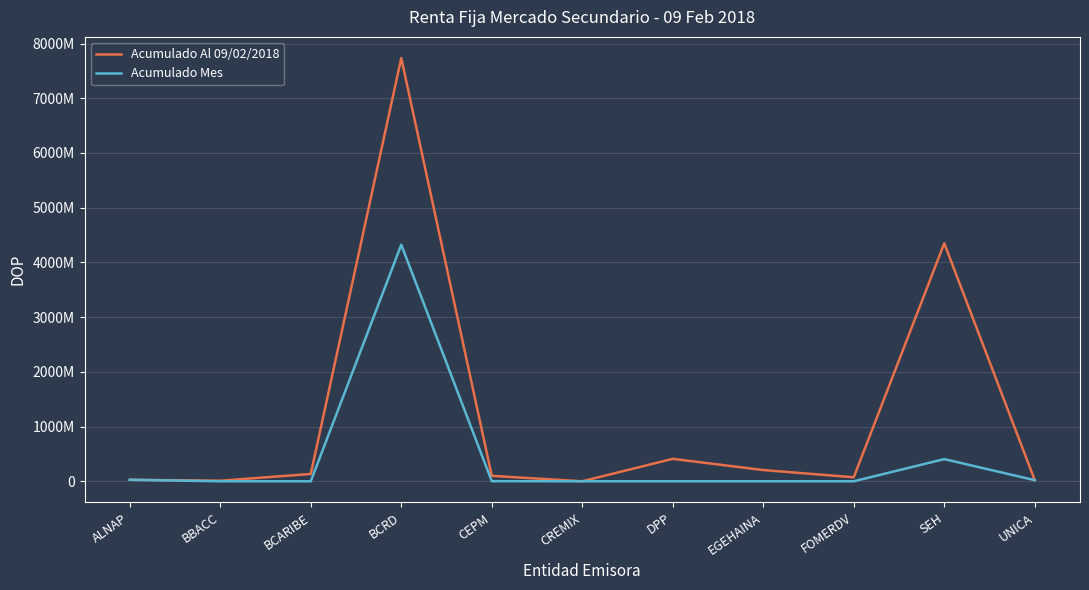

What is the total value across all series at BCARIBE?

133967276.6